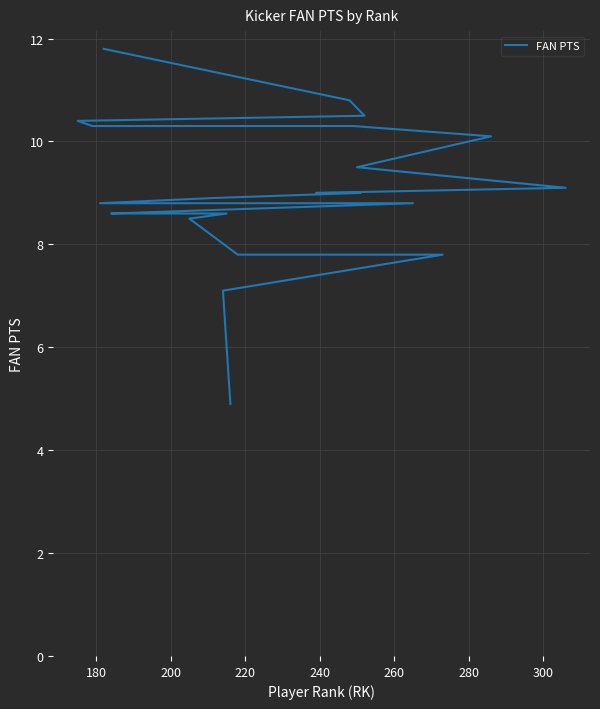

What is the difference between the maximum and minimum values?

6.9